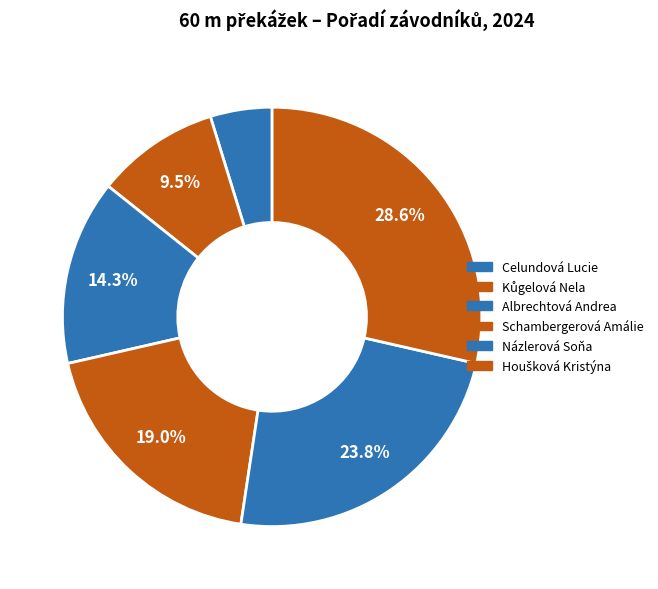

The Albrechtová Andrea slice represents 6% of the pie. True or false?

False